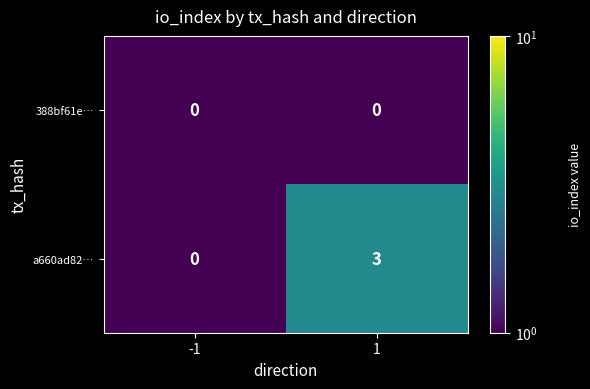

At how many categories does at least one series exceed 2?

1